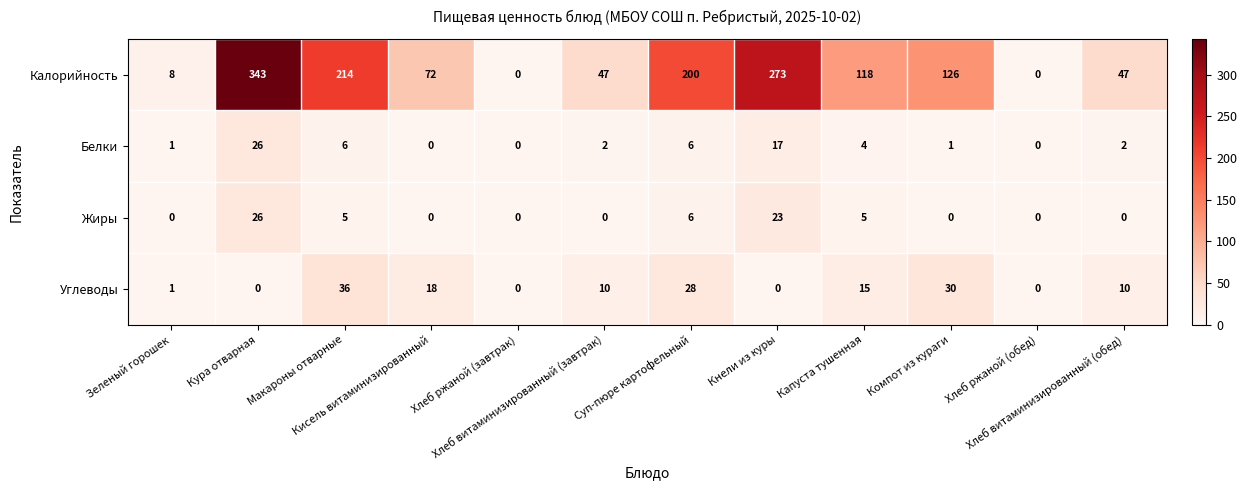

What is the maximum value shown in the chart?

343